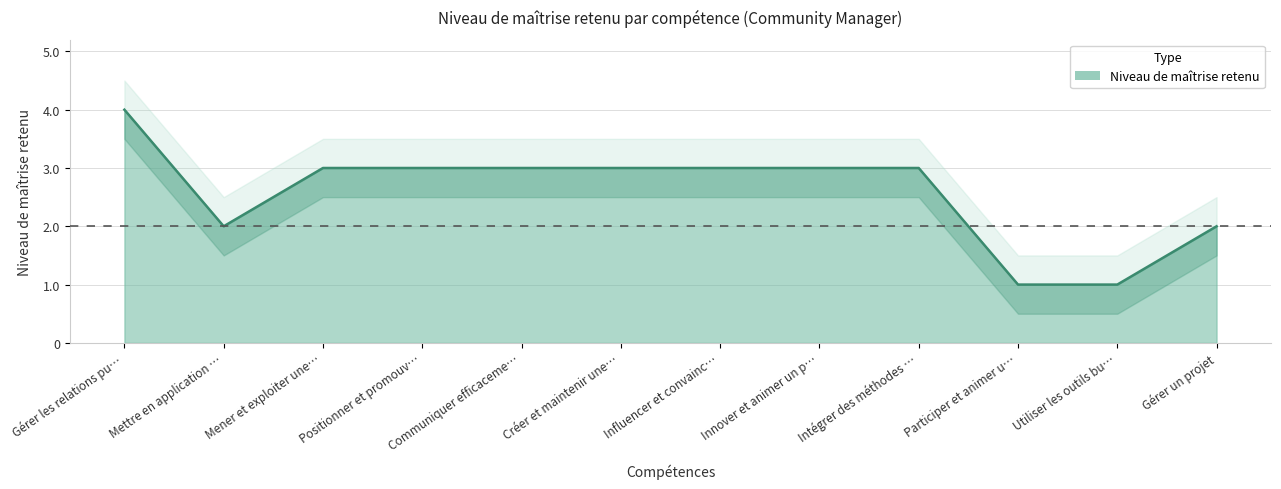

Is it true that the value at Mener et exploiter une… is 3?

True